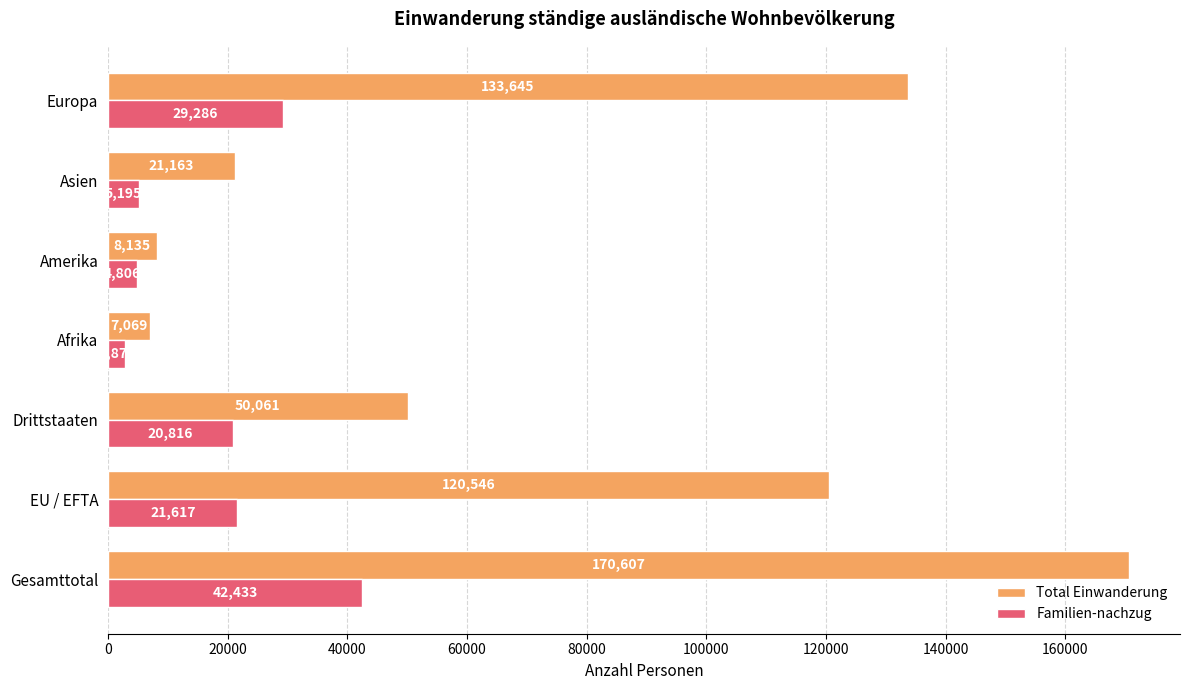

List the series in order of their peak value, highest first.

Total Einwanderung, Familien-nachzug